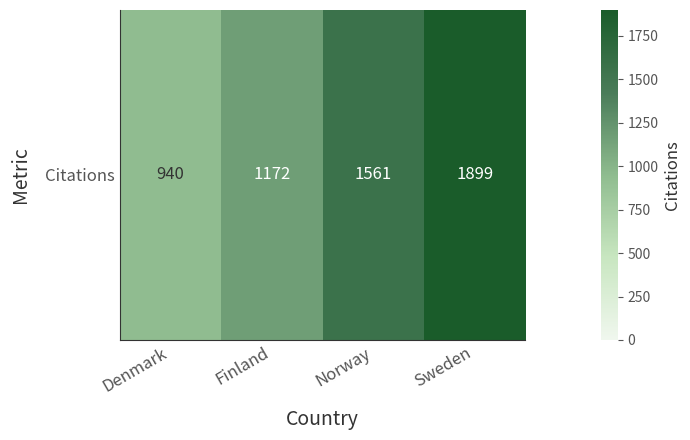

The value at Norway is 2226. True or false?

False